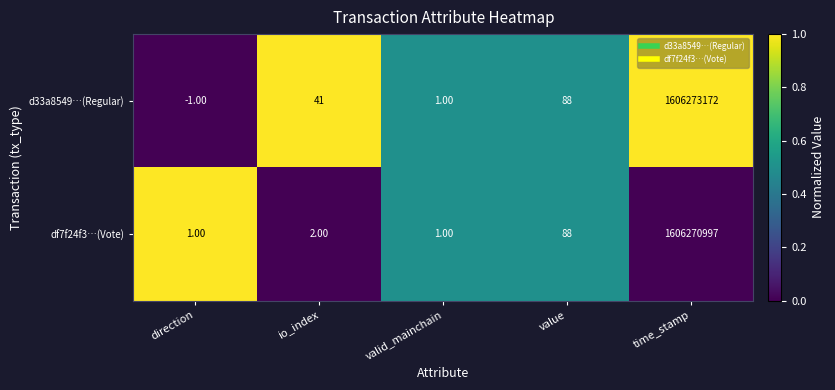

At how many categories does at least one series exceed 0?

5